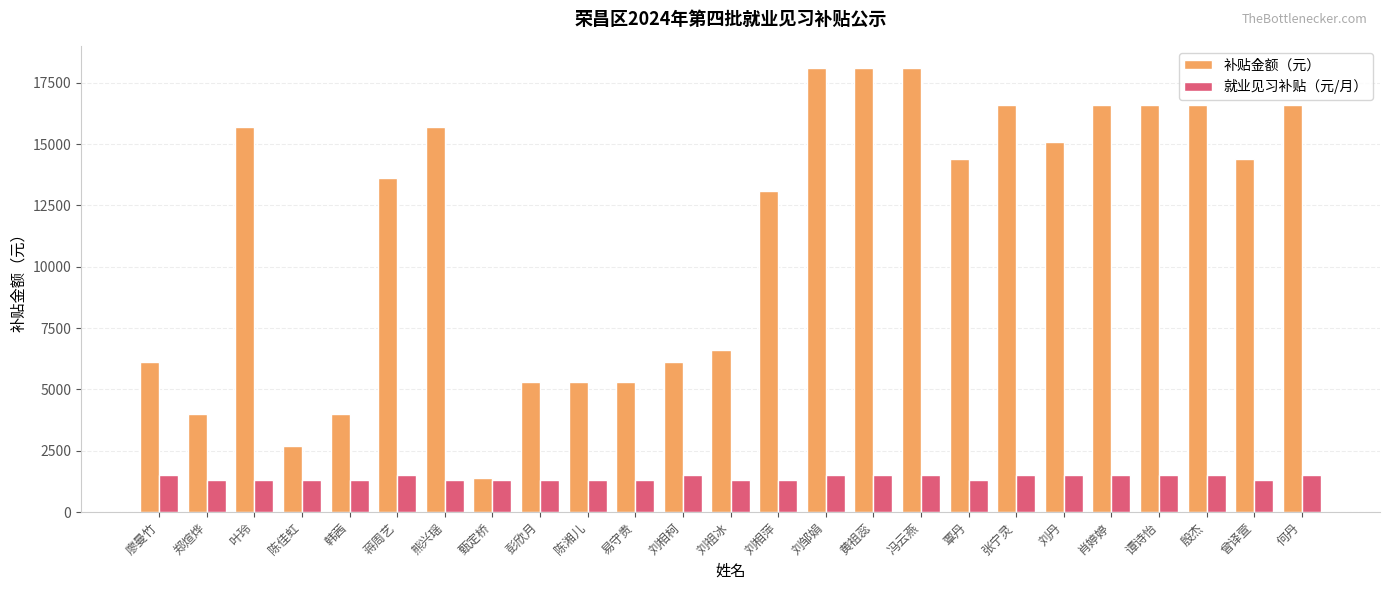

At which label is 补贴金额（元） closest to 9750?

刘祖冰